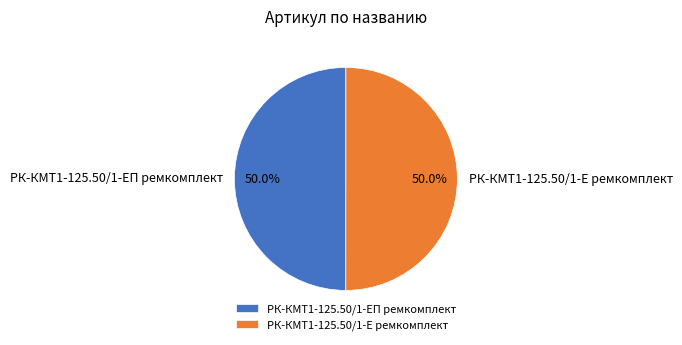

How many segments does this pie chart have?

2